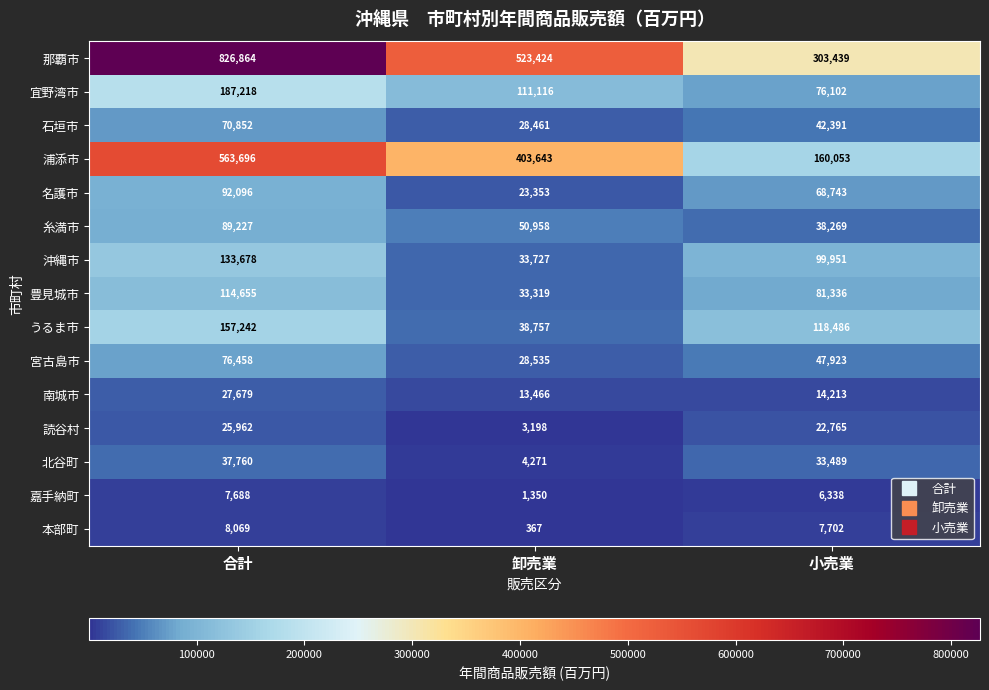

What is the minimum value shown in the chart?

367